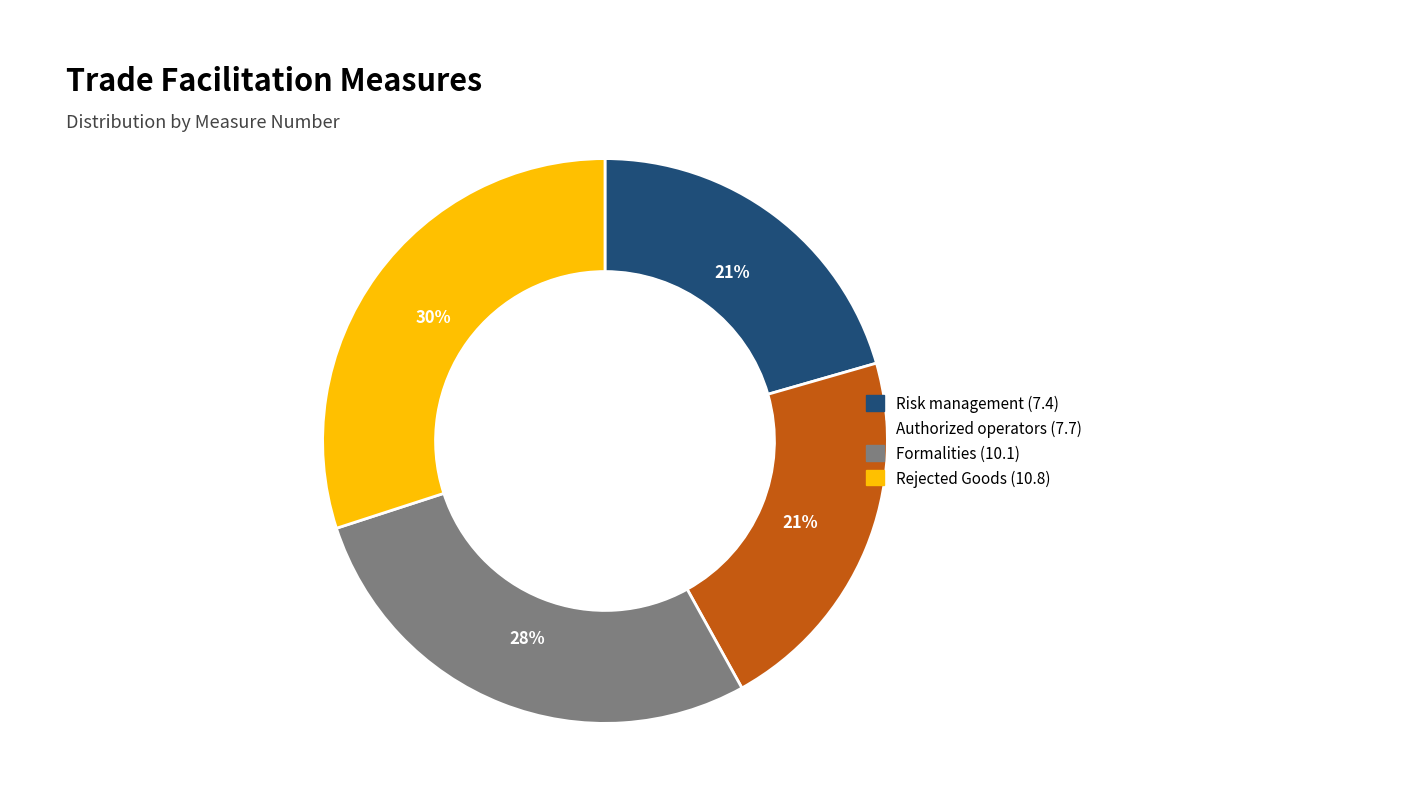

To the nearest percent, what is the average slice percentage?

25%